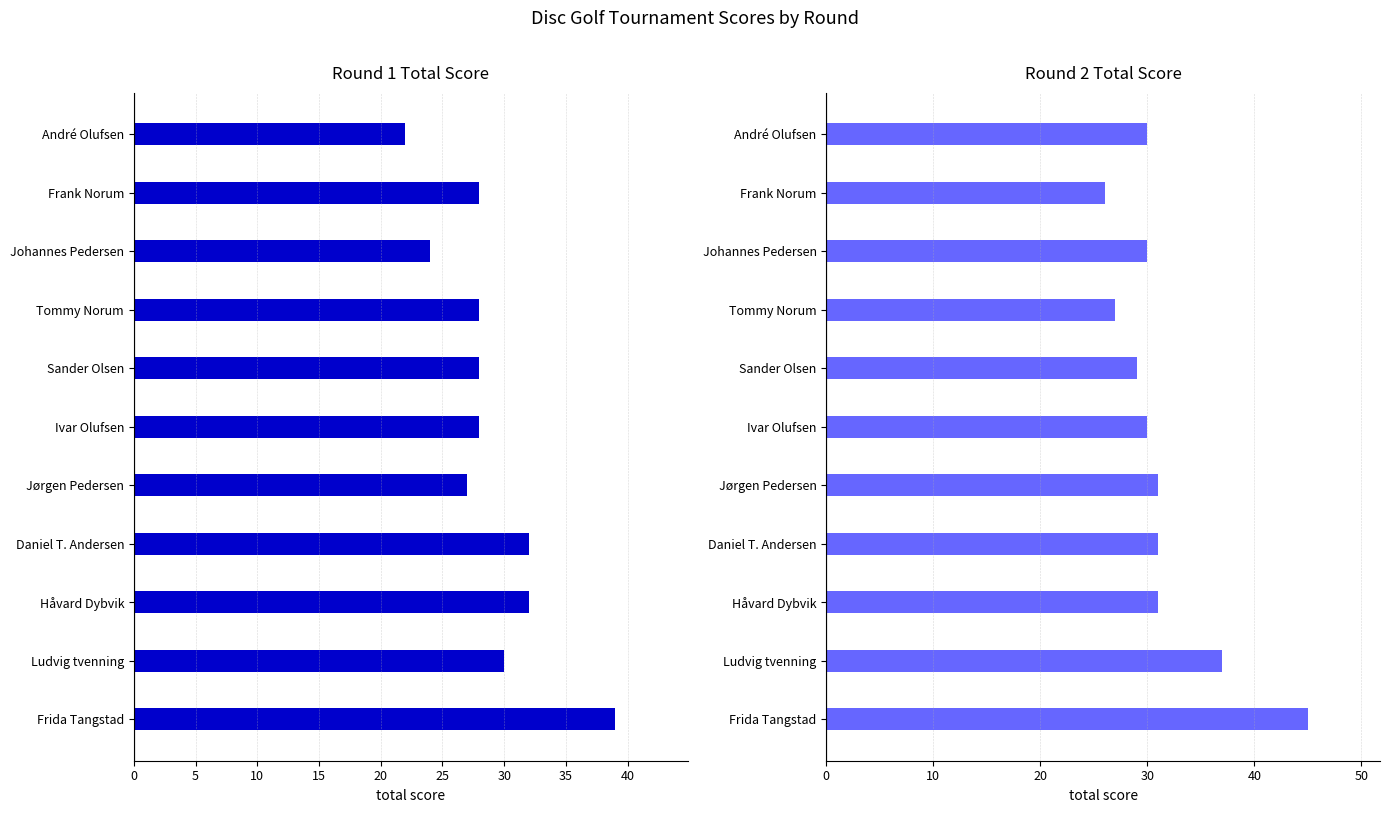

What is the minimum value for Round 2 Total Score?

26